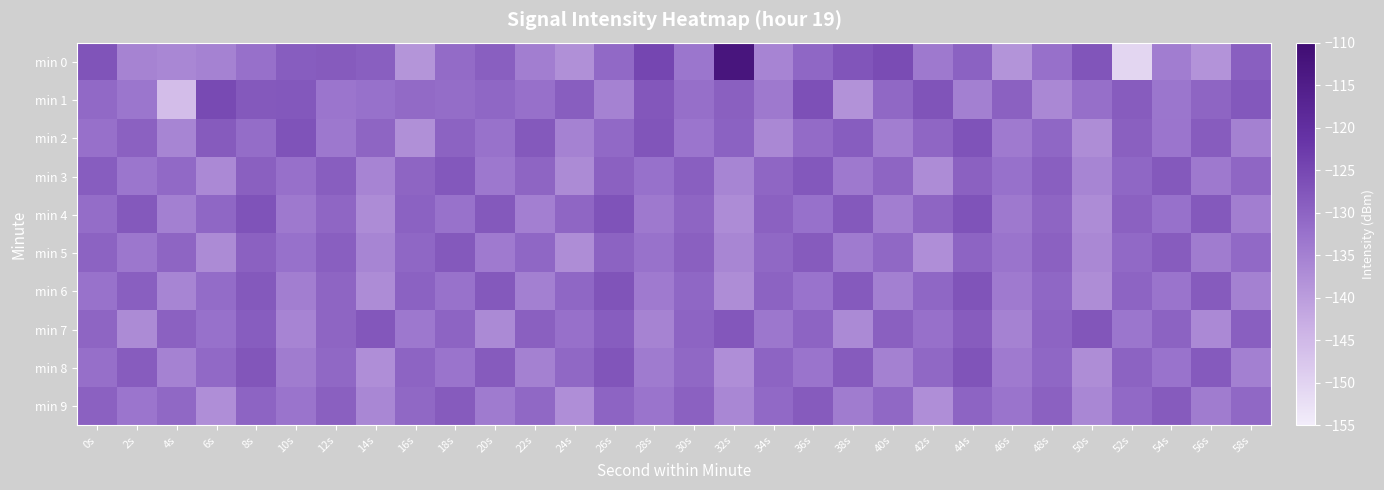

List the series in order of their peak value, lowest first.

min 9, min 5, min 3, min 7, min 8, min 6, min 4, min 2, min 1, min 0